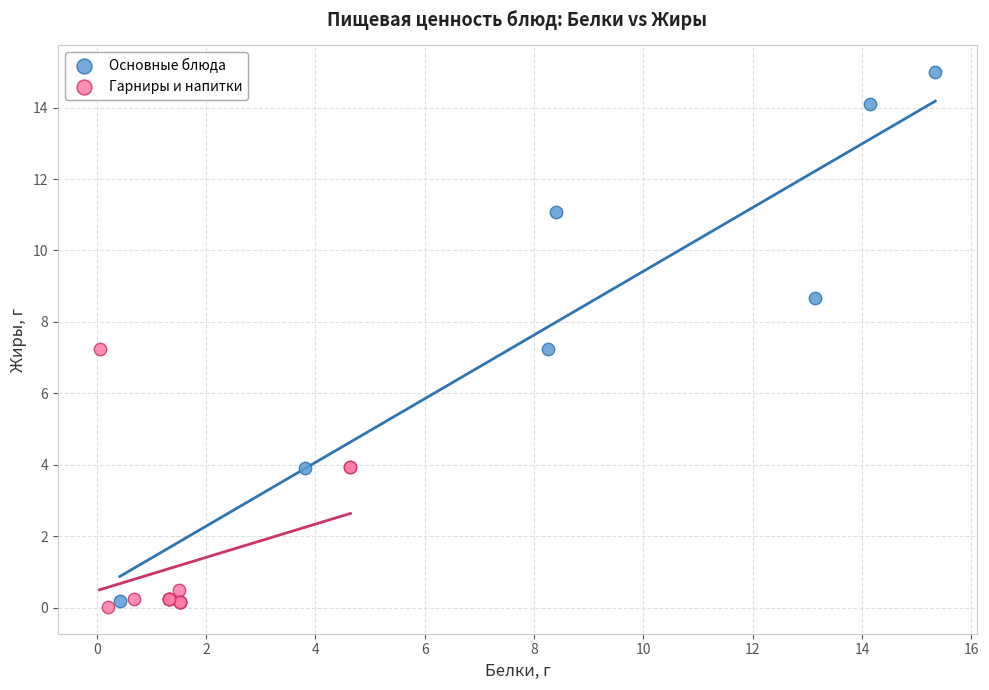

Which series has the largest Y range (max minus min)?

Основные блюда